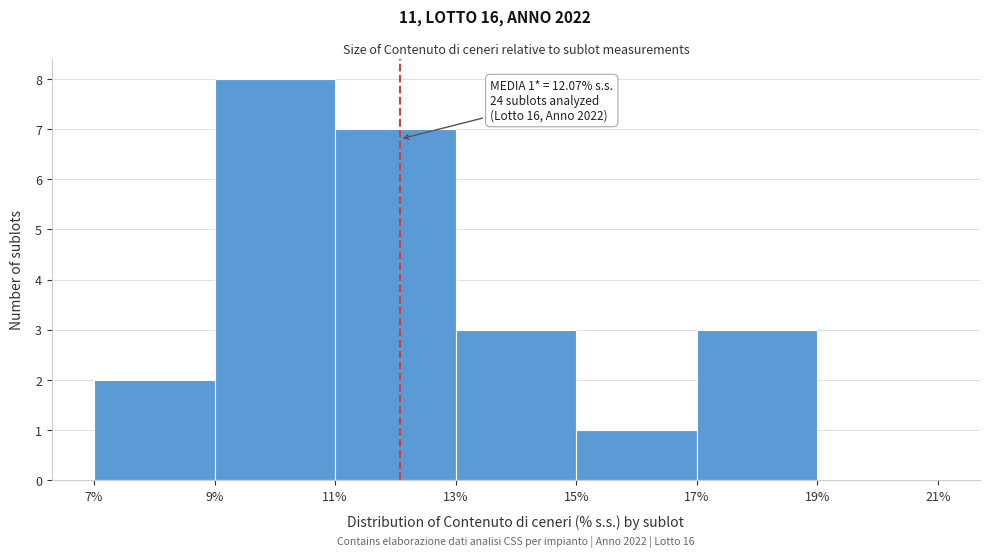

Over which range of the x-axis is the bar tallest?

9% to 11%